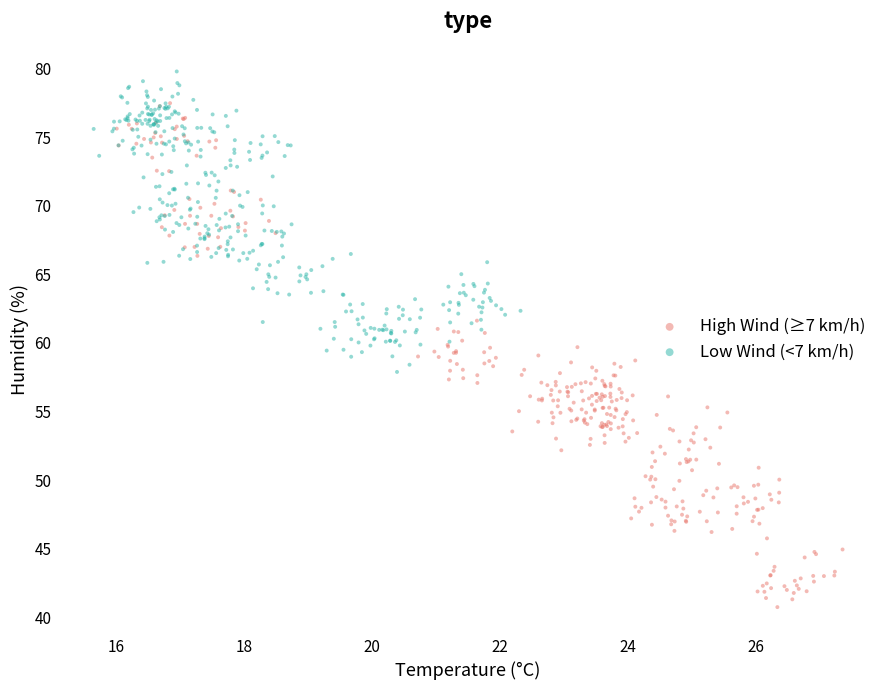

Which series contains the highest Y value?

Low Wind (<7 km/h)